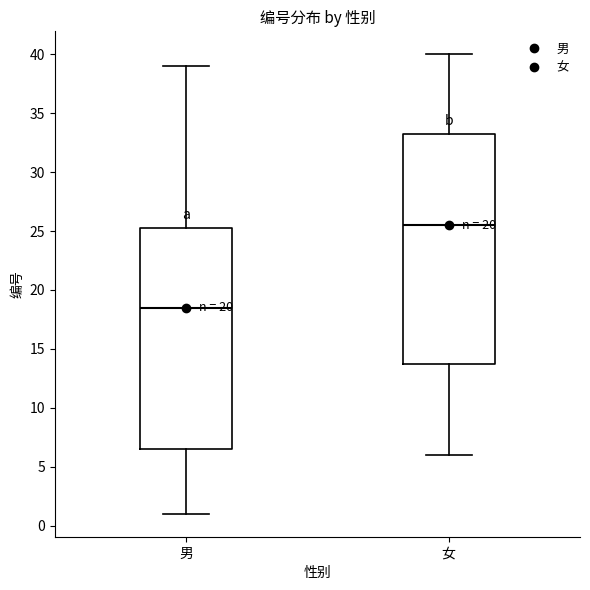

Which box is the tallest, from its lower edge to its upper edge?

女